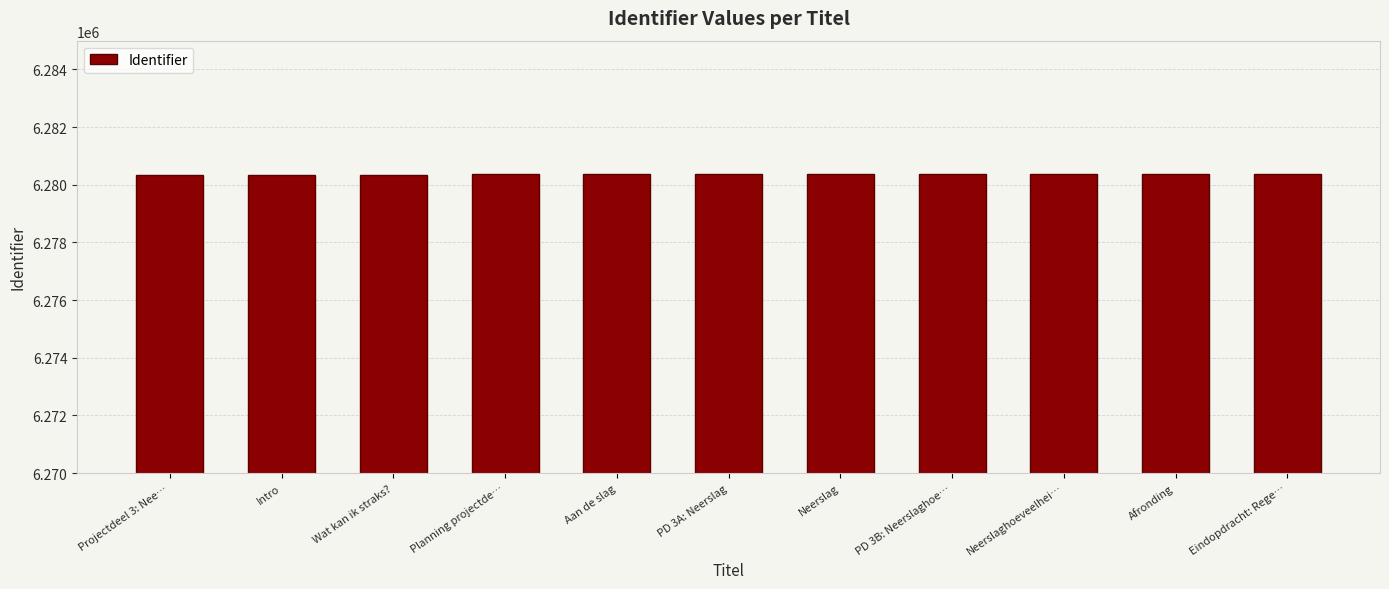

What is the maximum value shown in the chart?

6280377